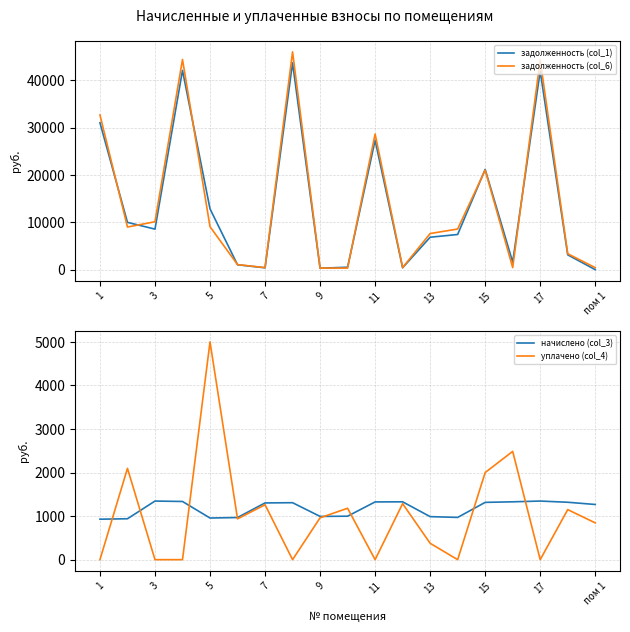

The value of задолженность (col_6) at 5 is 9072.0. True or false?

True